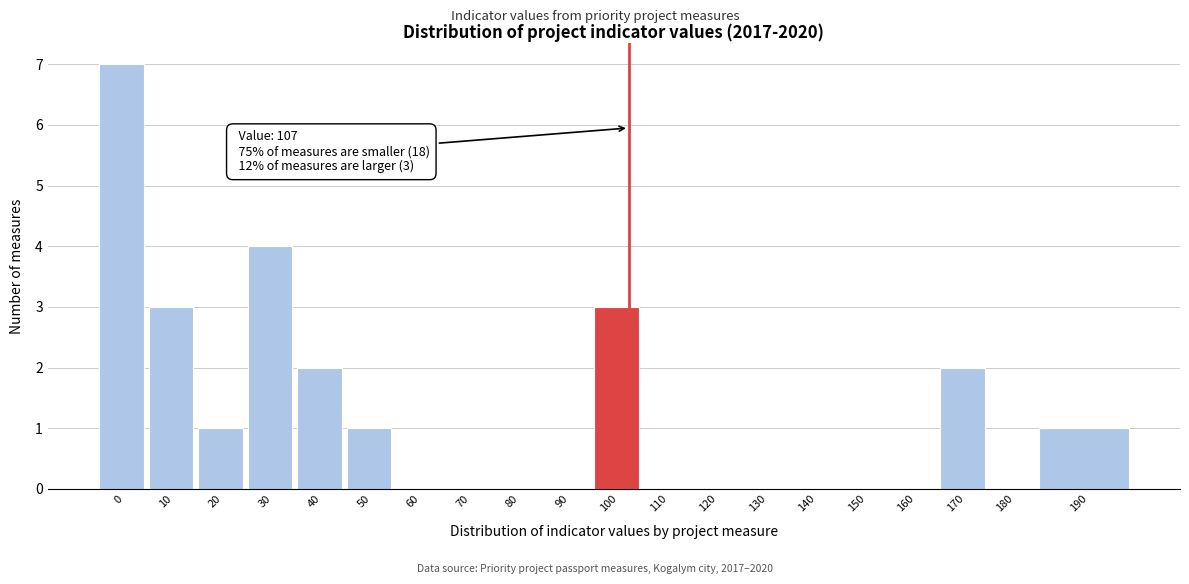

Reading left to right, what are all the values shown in this chart?

0=7	10=3	20=1	30=4	40=2	50=1	60=0	70=0	80=0	90=0	100=3	110=0	120=0	130=0	140=0	150=0	160=0	170=2	180=0	190=1